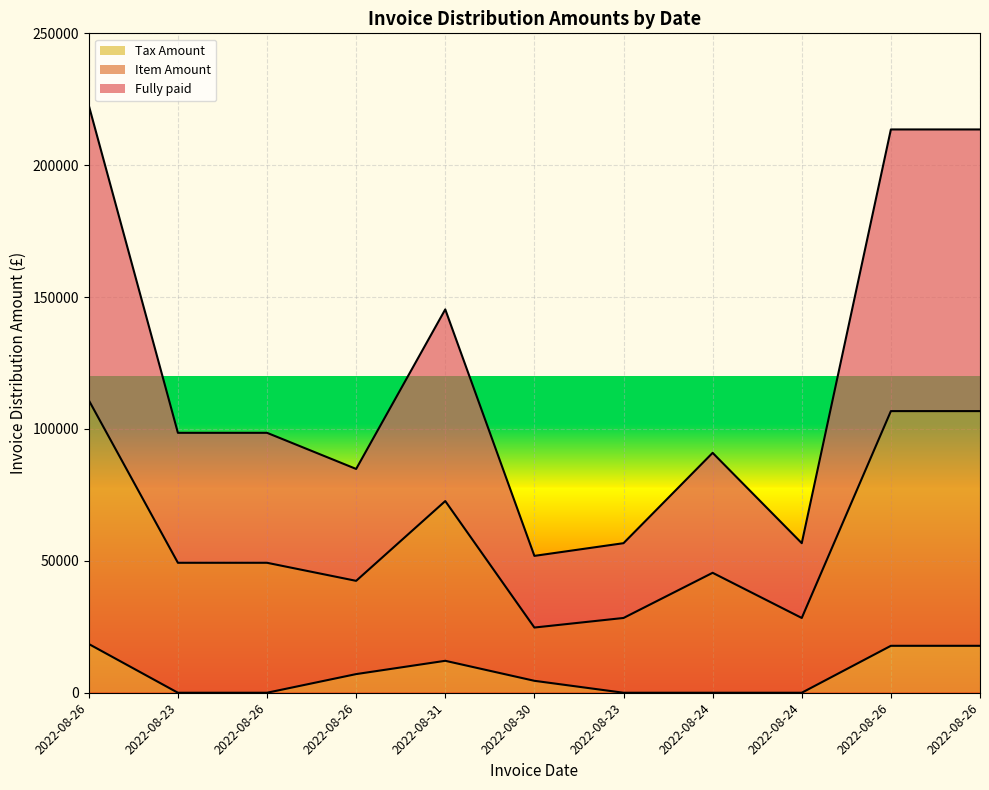

At which label does Item Amount reach its peak?

2022-08-26